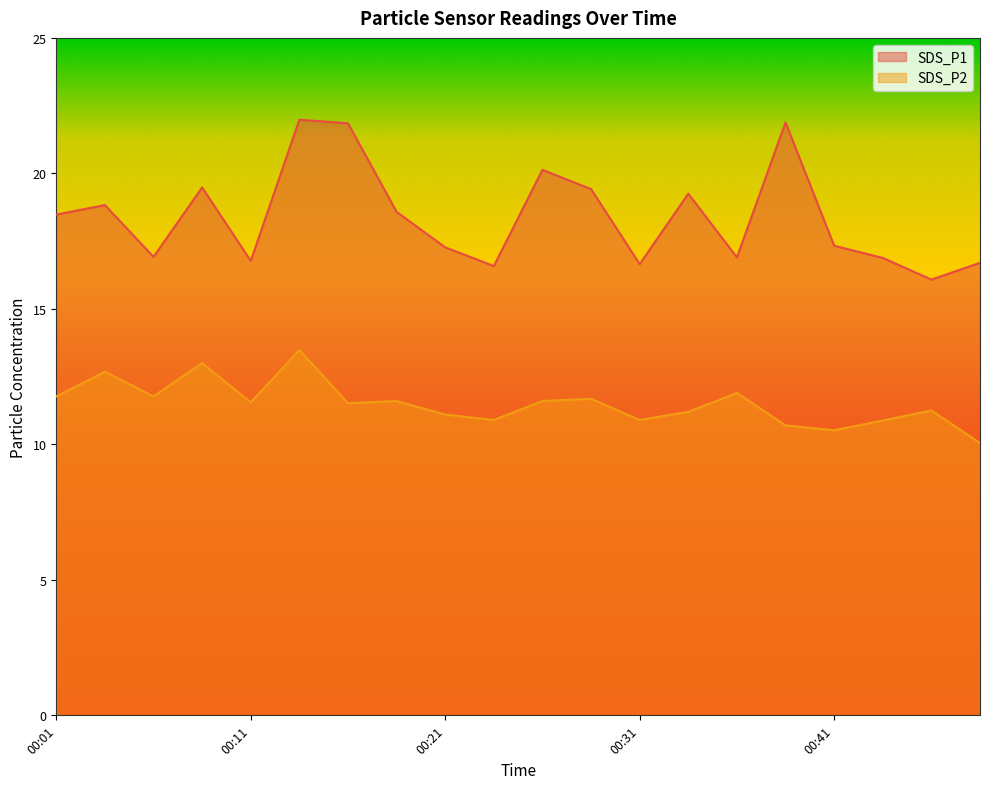

True or false: SDS_P1 and SDS_P2 intersect in this chart.

False